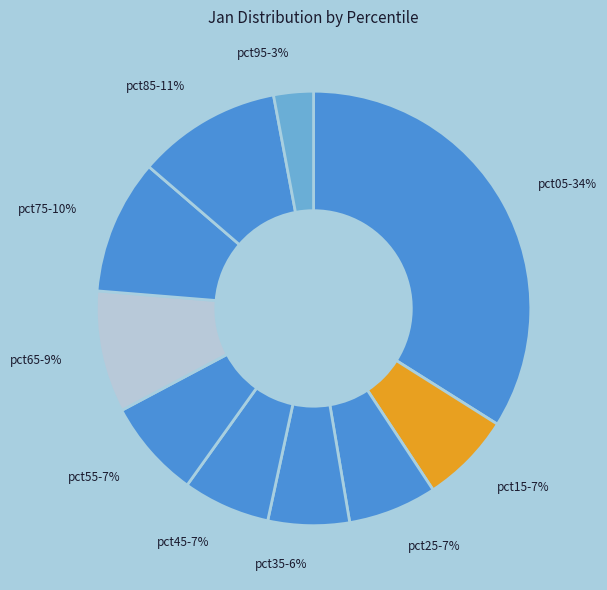

Count the number of slices in the pie.

10